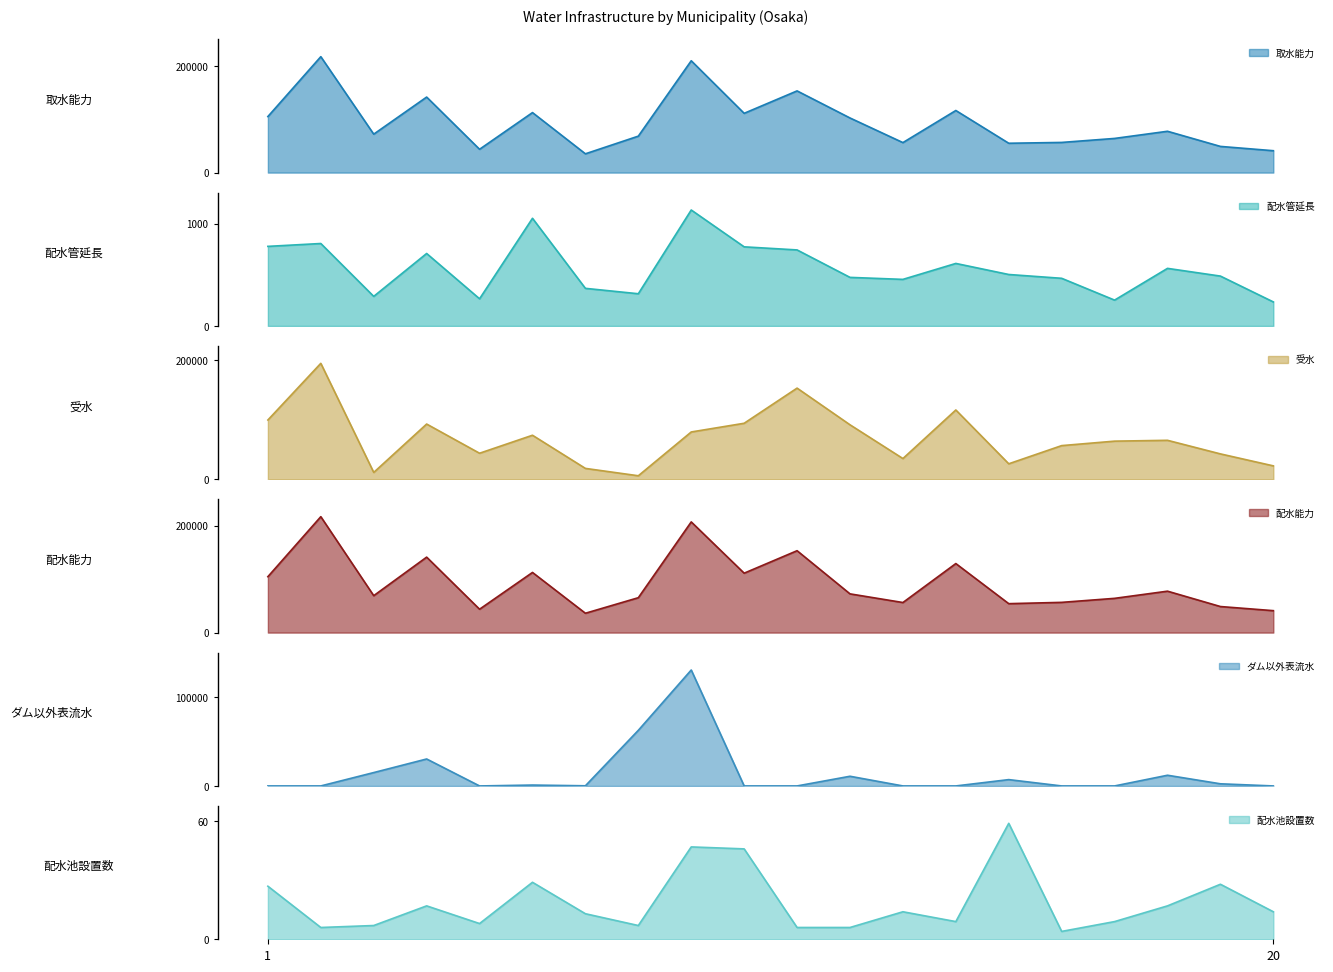

What is the difference between the maximum and minimum values in the 配水管延長 series?

898.4